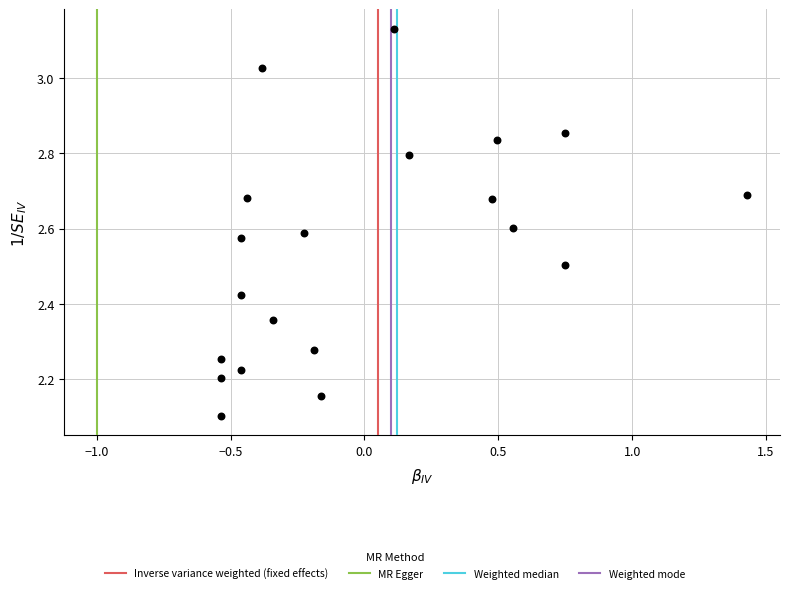

What Y value in the scatter plot is closest to 2?

2.1